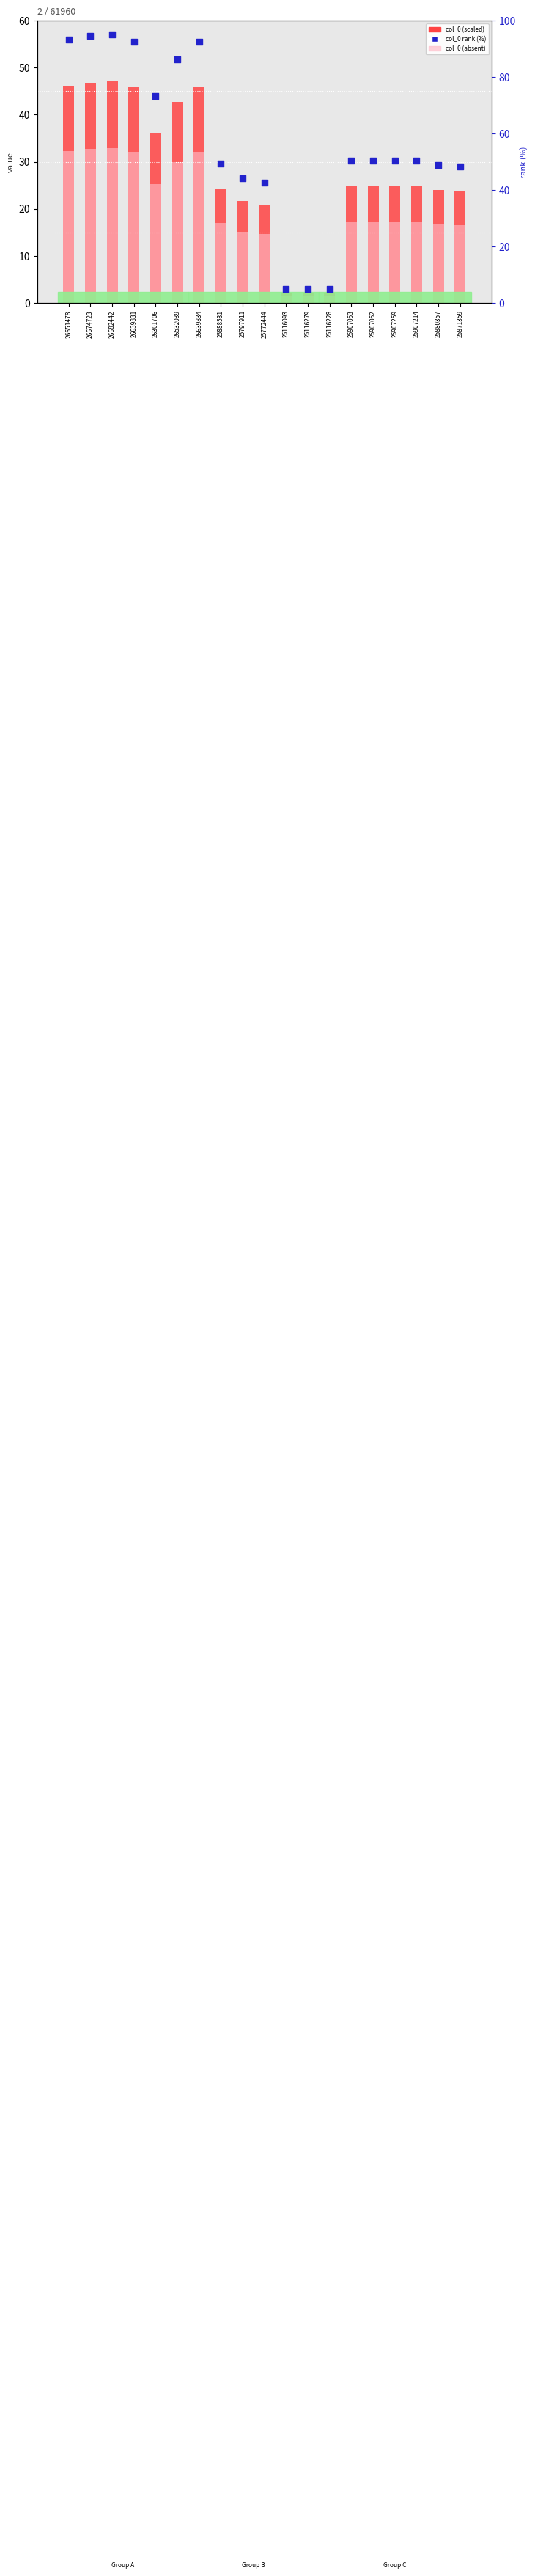

Is the value of col_0 (scaled) at 26682442 greater than the value of col_0 (absent) at 25907214?

Yes